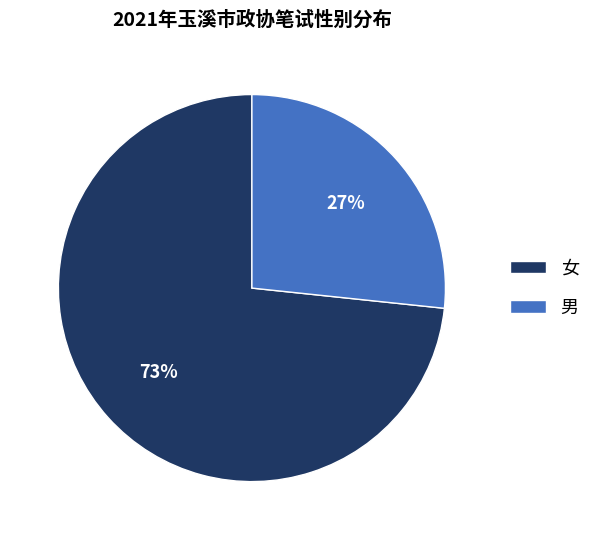

What percentage is the 男 slice, to the nearest percent?

27%